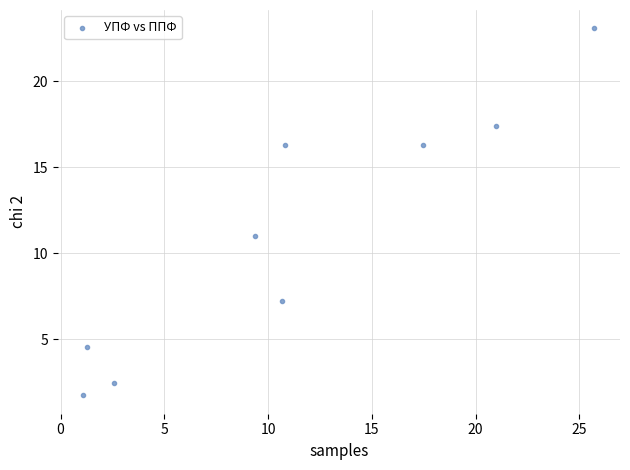

What is the range of X values (max minus min)?

24.6